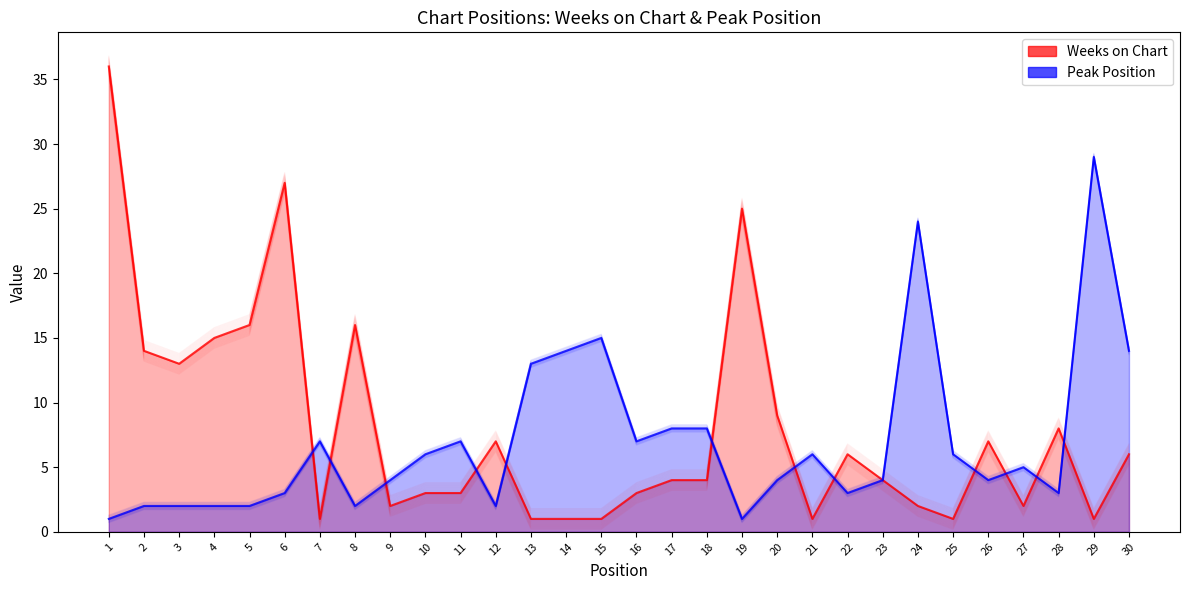

True or false: Peak Position and Weeks on Chart intersect in this chart.

True